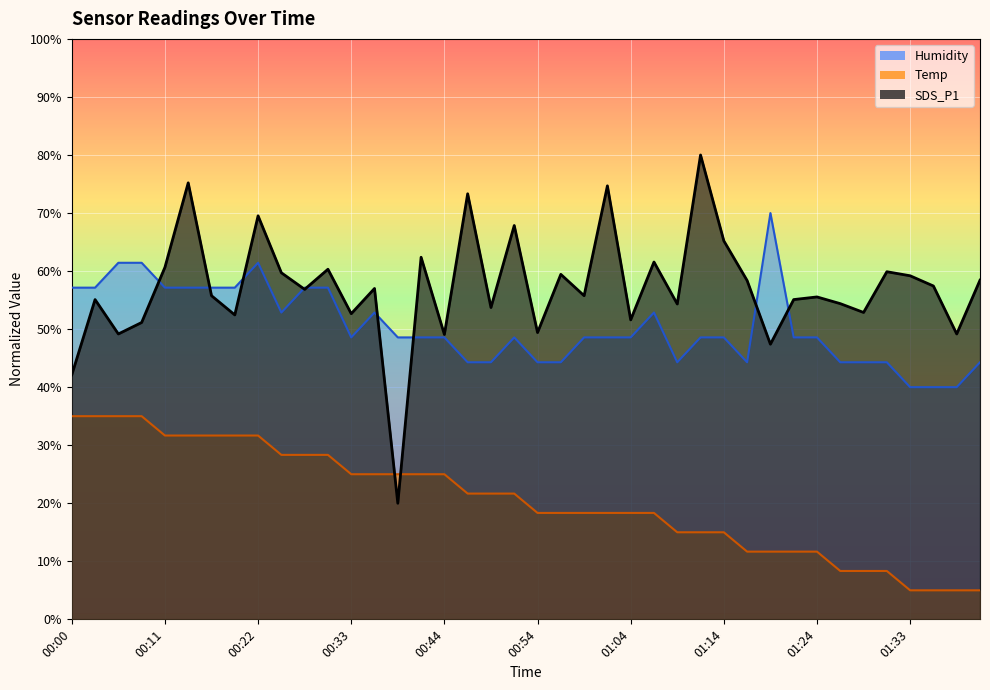

Which series has the widest spread of values?

SDS_P1